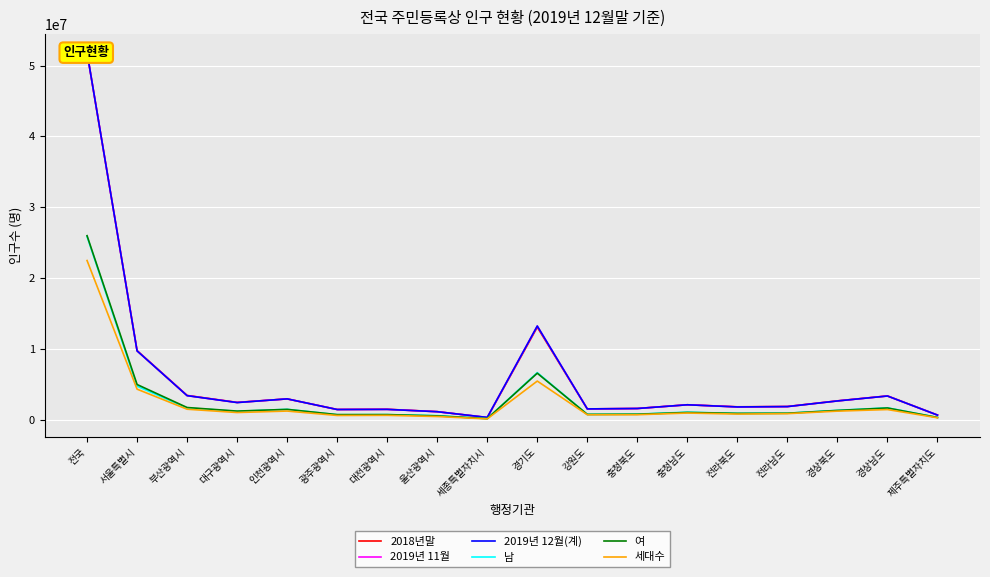

Reading right to left, extract all data points from this chart.

2018년말: 667191	3373988	2676831	1882970	1836832	2126282	1599252	1543052	13077153	314126	1155623	1489936	1459336	2954642	2461769	3441453	9765623	51826059
2019년 11월: 670895	3363274	2665775	1865588	1820799	2124302	1599651	1541399	13228177	338647	1148922	1476955	1458915	2957249	2441581	3416721	9732577	51851427
2019년 12월(계): 670989	3362553	2665836	1868745	1818917	2123709	1600007	1541502	13239666	340575	1148019	1474870	1456468	2957026	2438031	3413841	9729107	51849861
남: 337345	1692032	1342037	937674	904110	1081938	810384	775386	6659995	169845	589712	736607	720740	1482249	1205286	1675417	4744059	25864816
여: 333644	1670521	1323799	931071	914807	1041771	789623	766116	6579671	170730	558307	738263	735728	1474777	1232745	1738424	4985048	25985045
세대수: 293155	1450822	1227548	872628	816191	959255	722123	719524	5468920	135408	468659	635343	616485	1238641	1031251	1497908	4327605	22481466